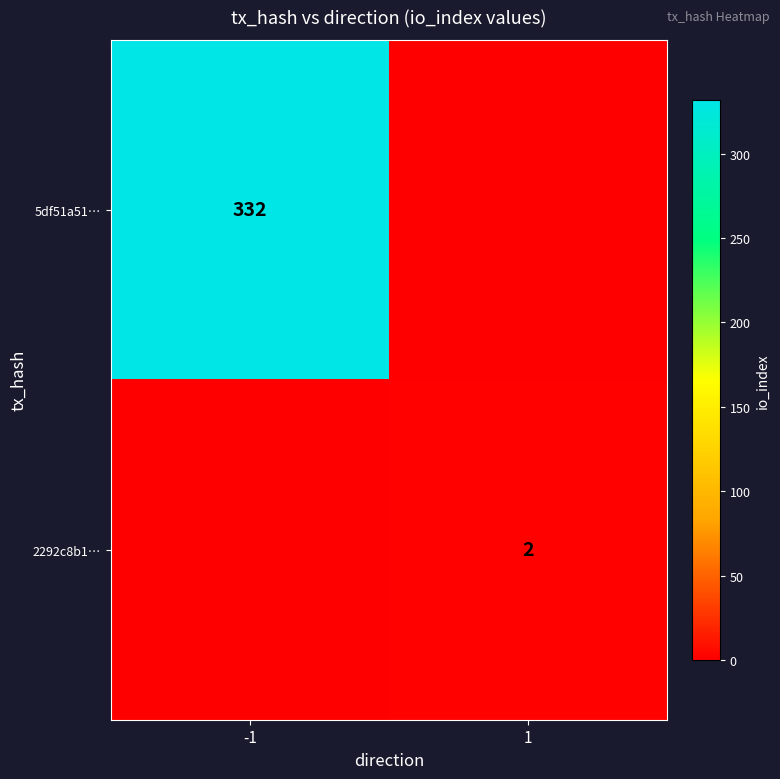

Is the value of 2292c8b1… at 1 greater than the value of 5df51a51… at -1?

No